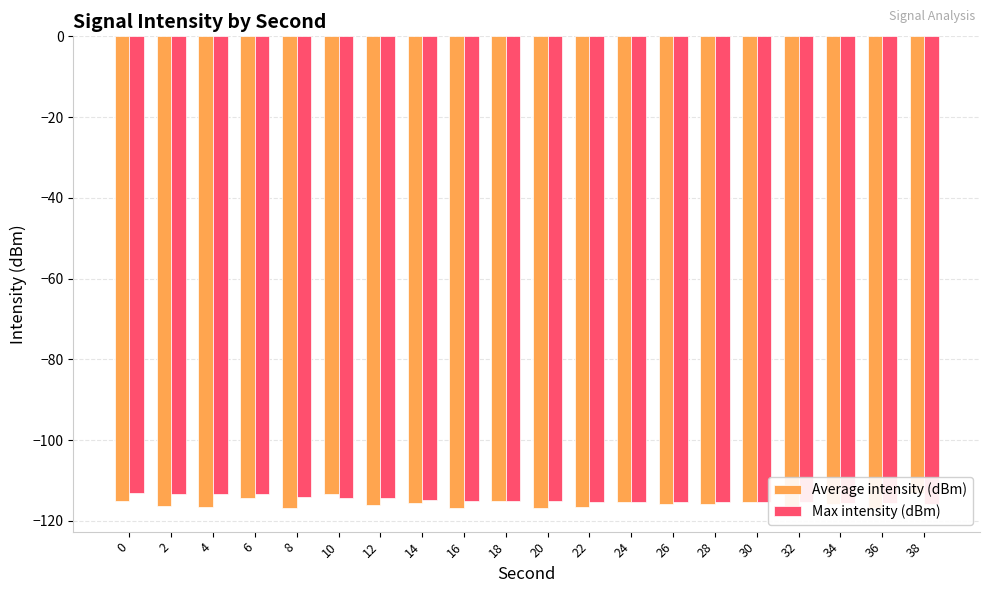

True or false: Average intensity (dBm) has a value of -209.9 at 16.

False